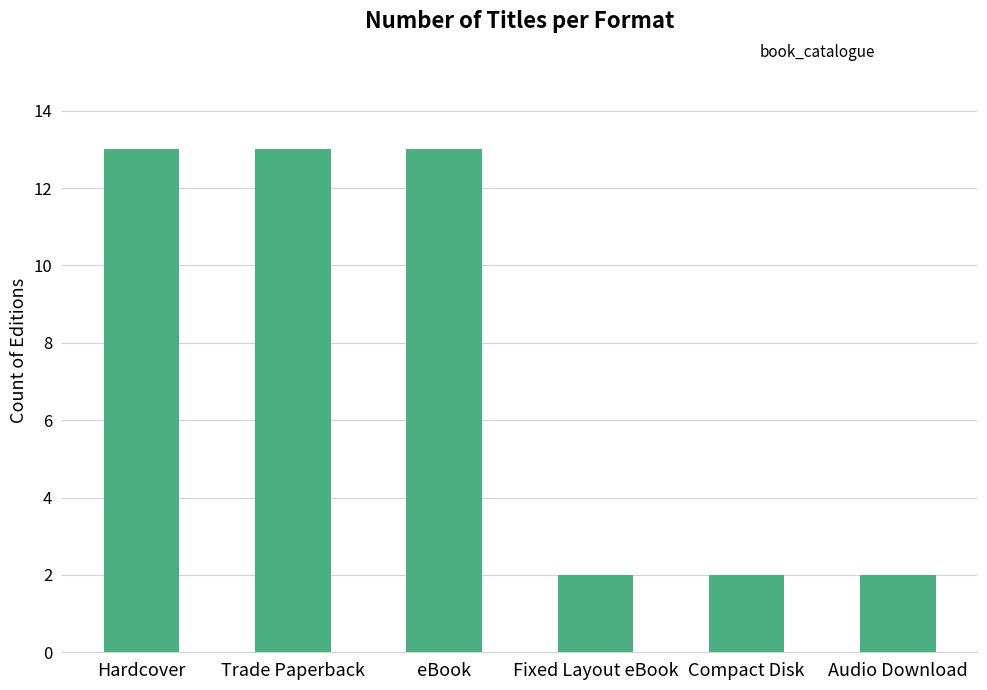

What is the difference between the second highest and minimum values?

11